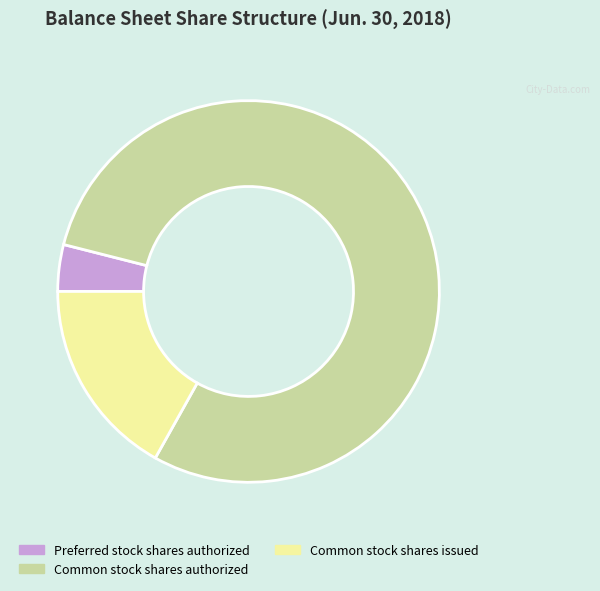

Which slice represents more than half of the pie?

Common stock shares authorized